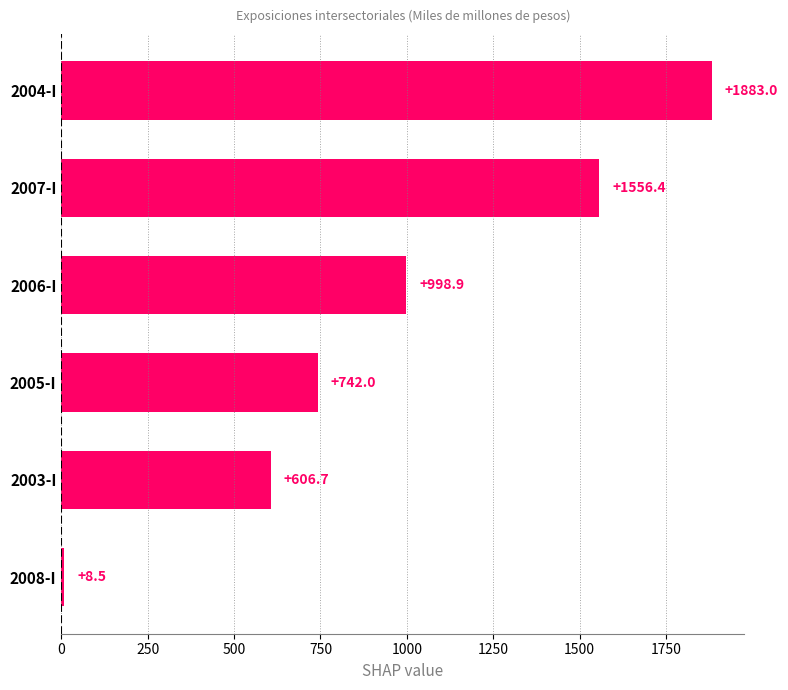

Approximately how many times larger is the value at 2007-I compared to 2006-I?

1.6